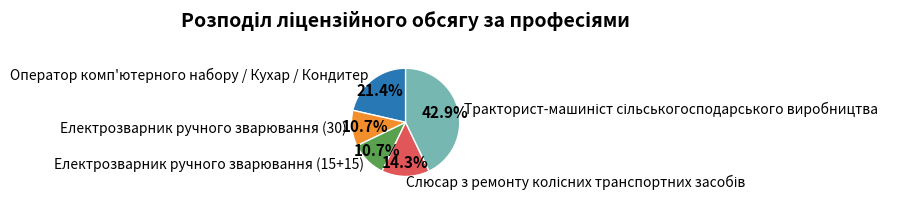

Which has a higher value, Електрозварник ручного зварювання (30) or Оператор комп'ютерного набору / Кухар / Кондитер?

Оператор комп'ютерного набору / Кухар / Кондитер